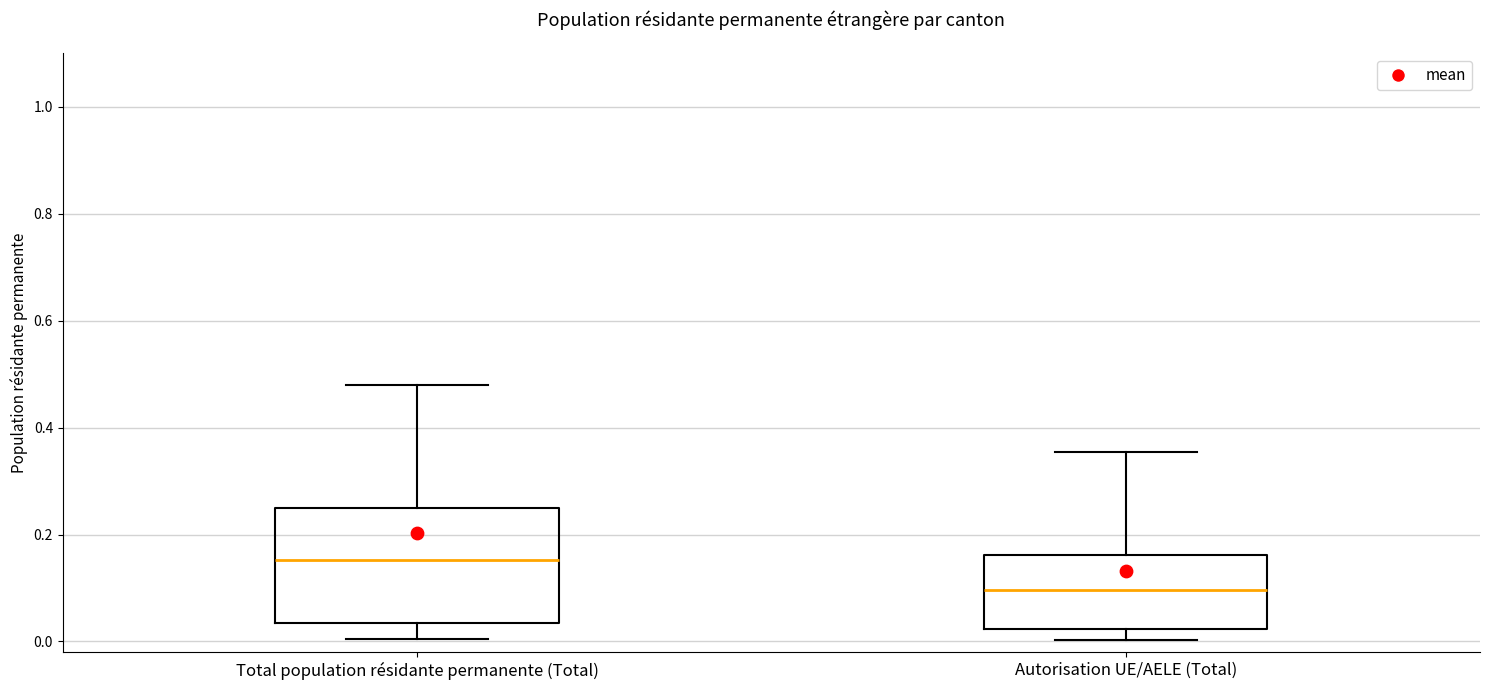

Where does the lower whisker of the box for Total population résidante permanente (Total) end on the y-axis? The values are not printed on the chart, so give them approximately, as read against the axis.

0.00